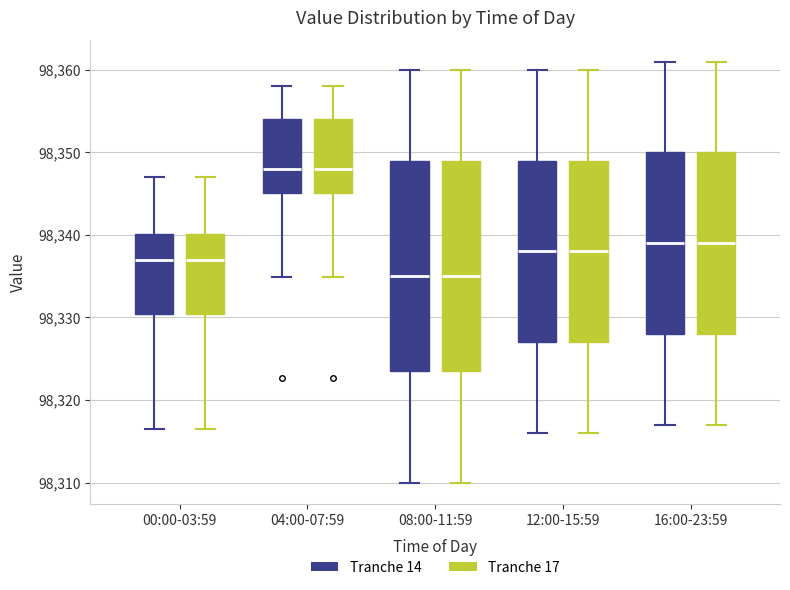

Reading left to right, transcribe this box plot: for each box, give where its median line is, the range the box spans, and where its two whiskers end, as read against the y-axis. The values are not printed on the chart, so give them approximately, as read against the axis.

00:00-03:59 (Tranche 14): median 98337, box 98330 to 98340, whiskers 98316 to 98347
00:00-03:59 (Tranche 17): median 98337, box 98330 to 98340, whiskers 98316 to 98347
04:00-07:59 (Tranche 14): median 98348, box 98345 to 98354, whiskers 98335 to 98358
04:00-07:59 (Tranche 17): median 98348, box 98345 to 98354, whiskers 98335 to 98358
08:00-11:59 (Tranche 14): median 98335, box 98324 to 98349, whiskers 98310 to 98360
08:00-11:59 (Tranche 17): median 98335, box 98324 to 98349, whiskers 98310 to 98360
12:00-15:59 (Tranche 14): median 98338, box 98327 to 98349, whiskers 98316 to 98360
12:00-15:59 (Tranche 17): median 98338, box 98327 to 98349, whiskers 98316 to 98360
16:00-23:59 (Tranche 14): median 98339, box 98328 to 98350, whiskers 98317 to 98361
16:00-23:59 (Tranche 17): median 98339, box 98328 to 98350, whiskers 98317 to 98361